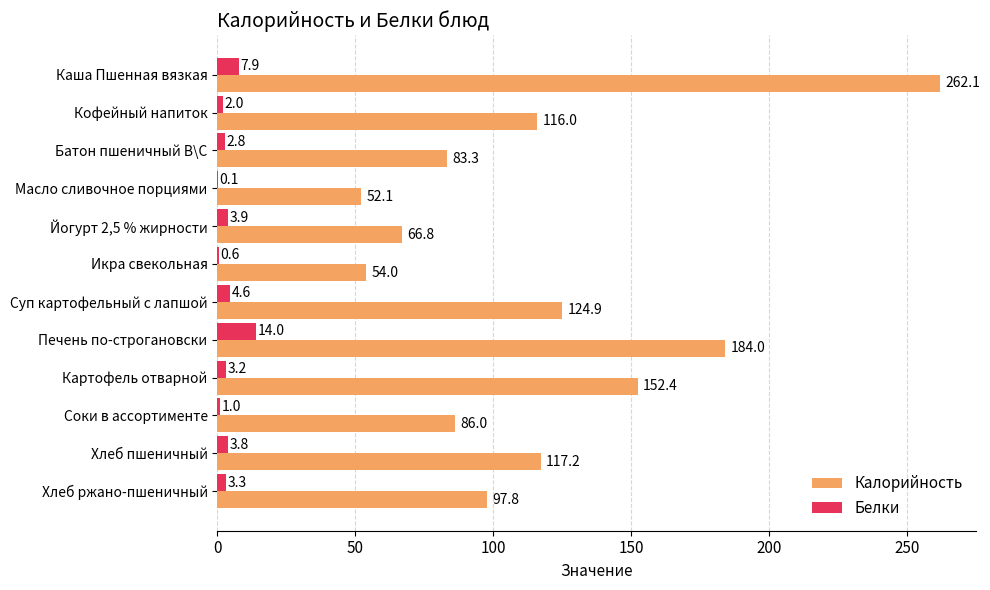

Which label corresponds to the largest value in the chart?

Каша Пшенная вязкая